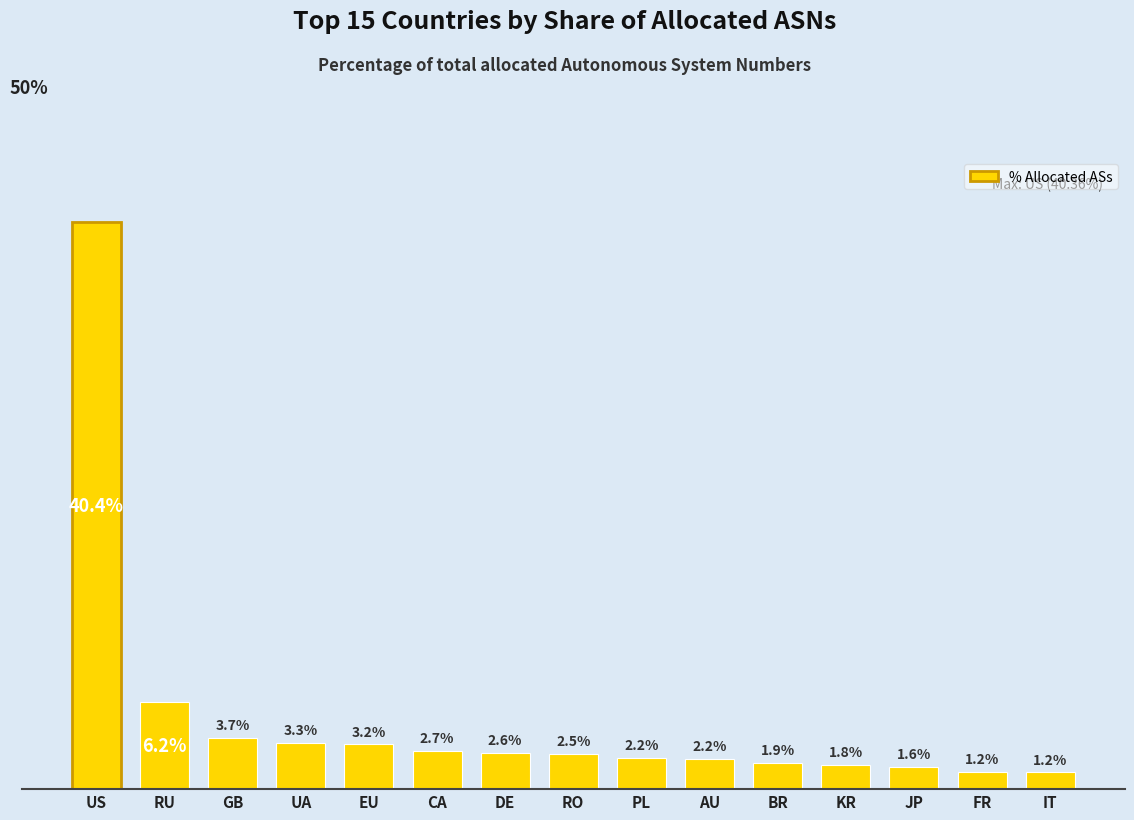

Which category has the highest value across all series?

US